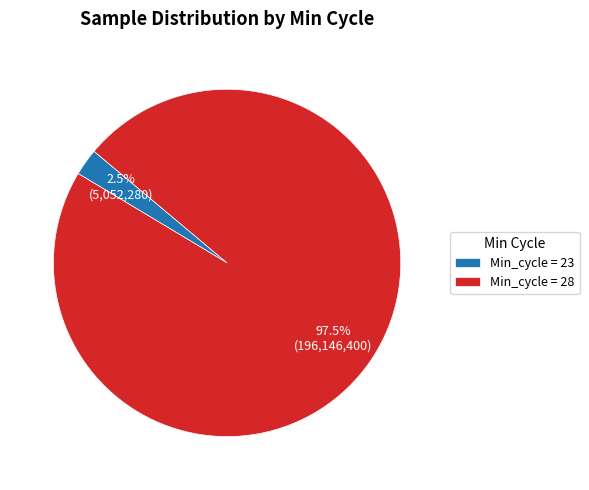

Is Min_cycle = 23 the majority of the pie?

No